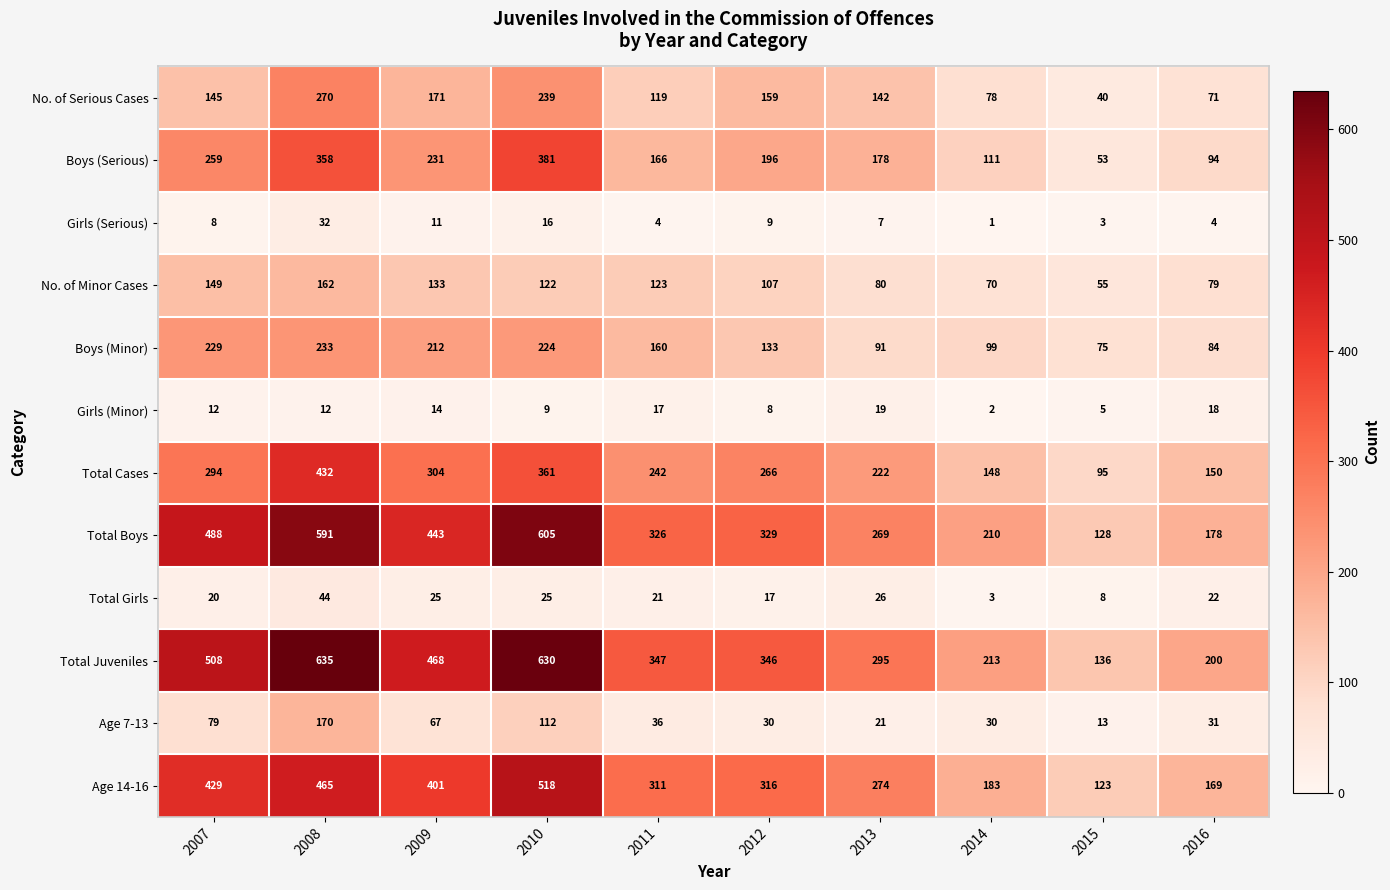

How many distinct data groups are displayed?

12